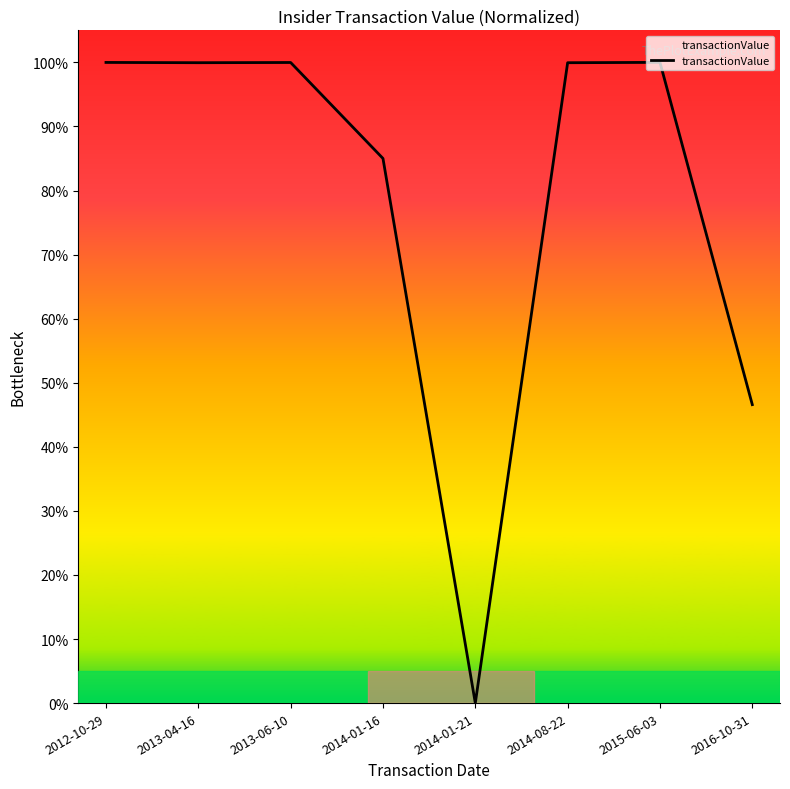

Does the chart have visible grid lines?

No